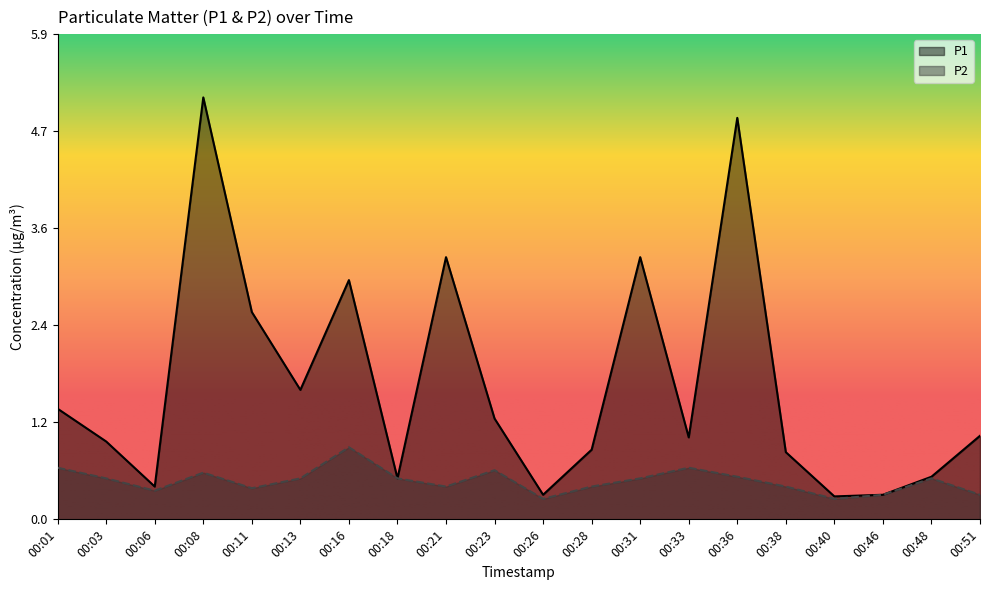

Which label corresponds to the smallest value in the chart?

00:26